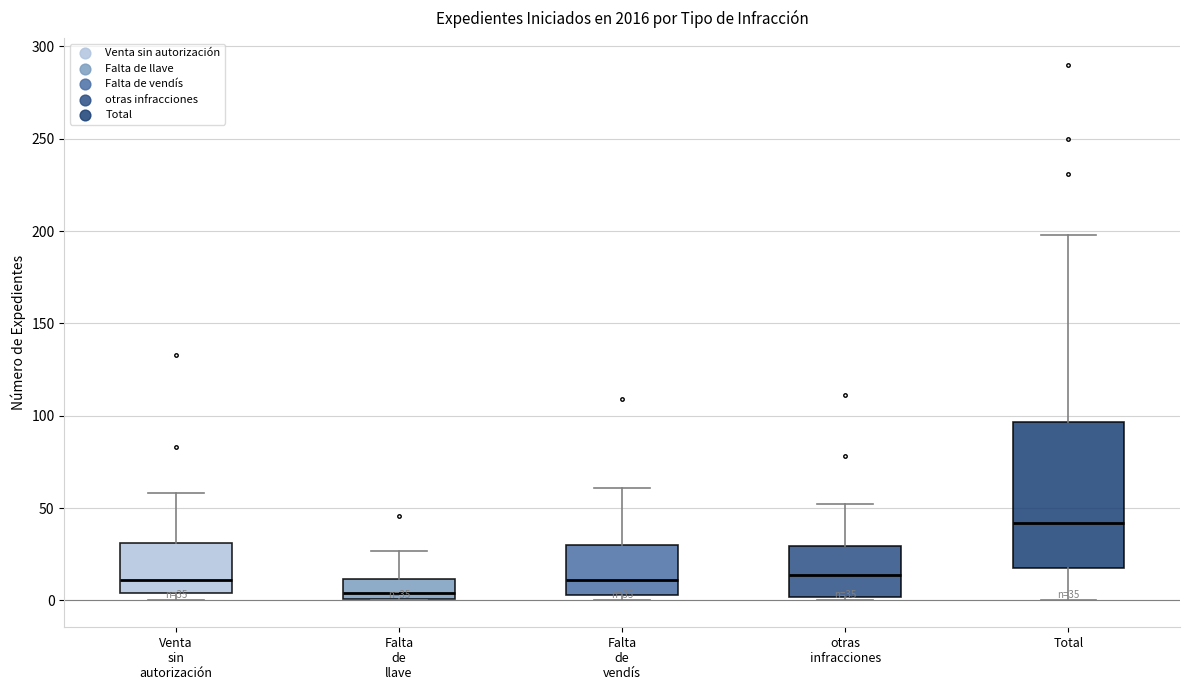

Comparing the boxes themselves (not the whiskers), which one is the tallest?

Total